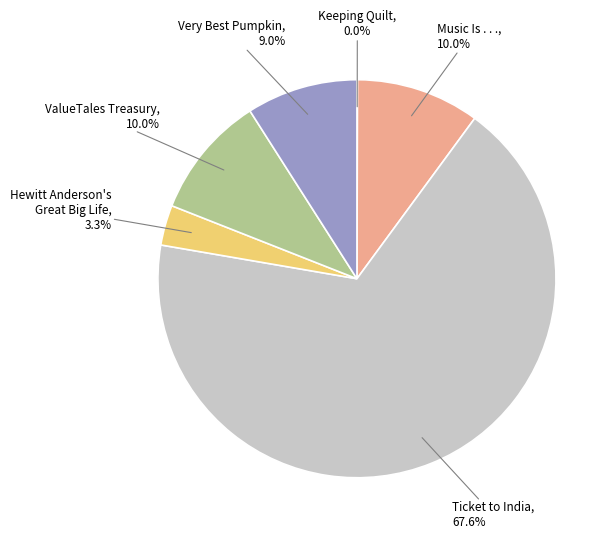

Between Ticket to India and Very Best Pumpkin, which is larger?

Ticket to India